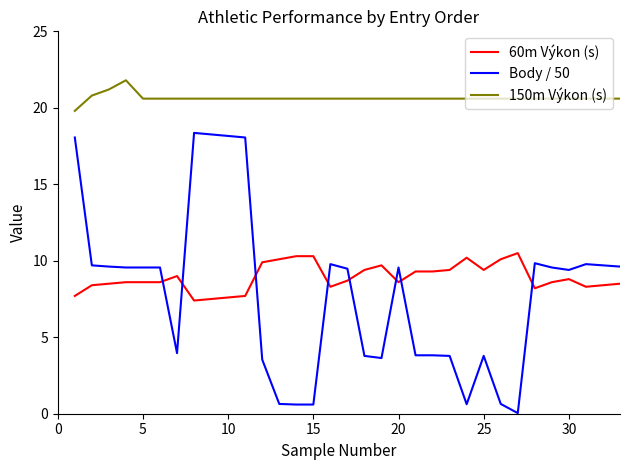

Which series has the largest total across all categories?

150m Výkon (s)